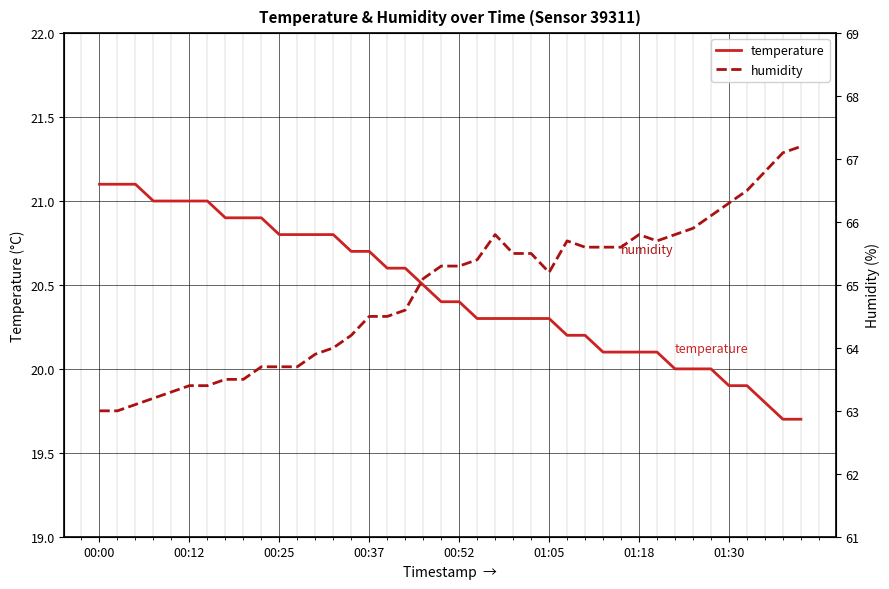

Where does the humidity series first go above 65?

18